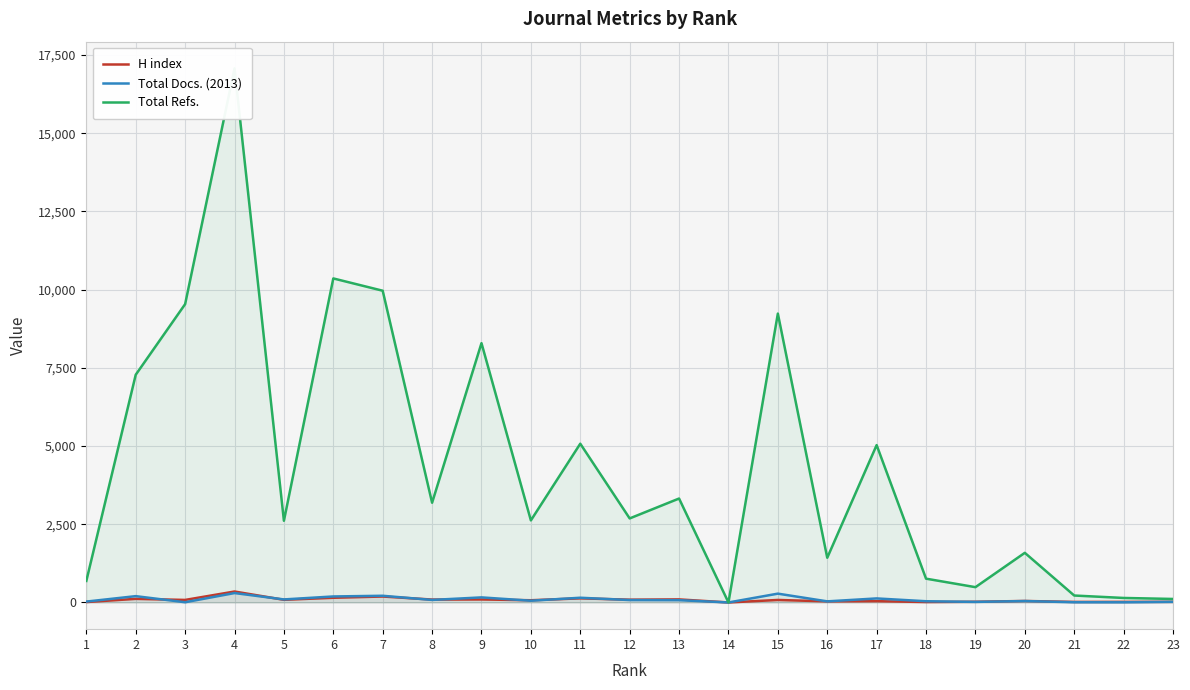

How many series are shown in this chart?

3